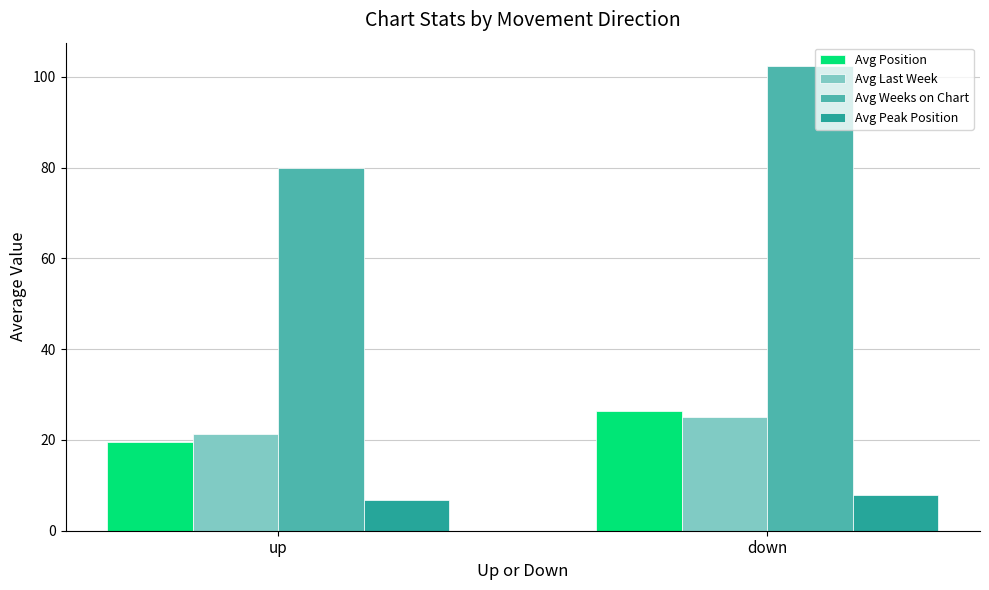

Which category has the lowest value in the Avg Position series?

up